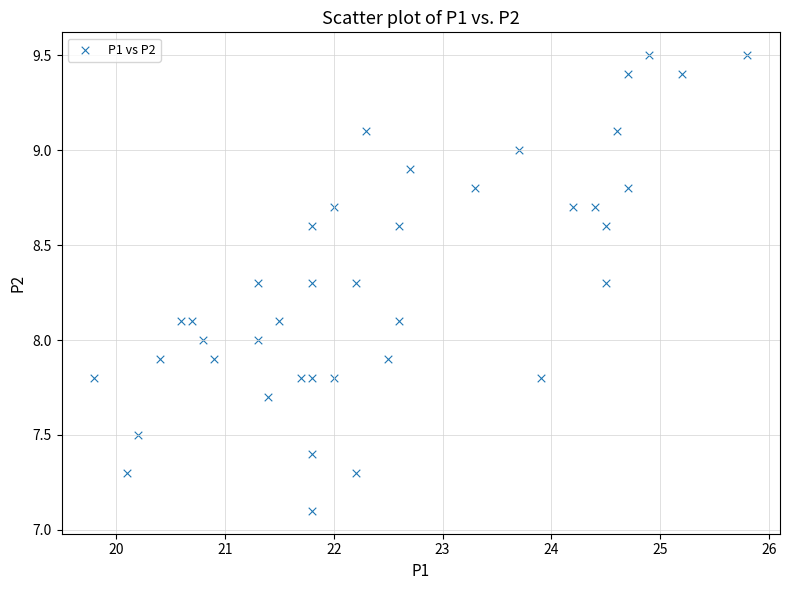

What is the range of Y values (max minus min)?

2.4